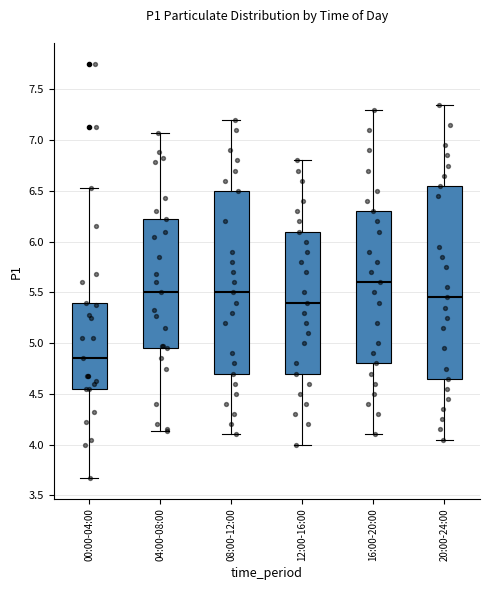

Comparing the boxes themselves (not the whiskers), which one is the tallest?

20:00-24:00